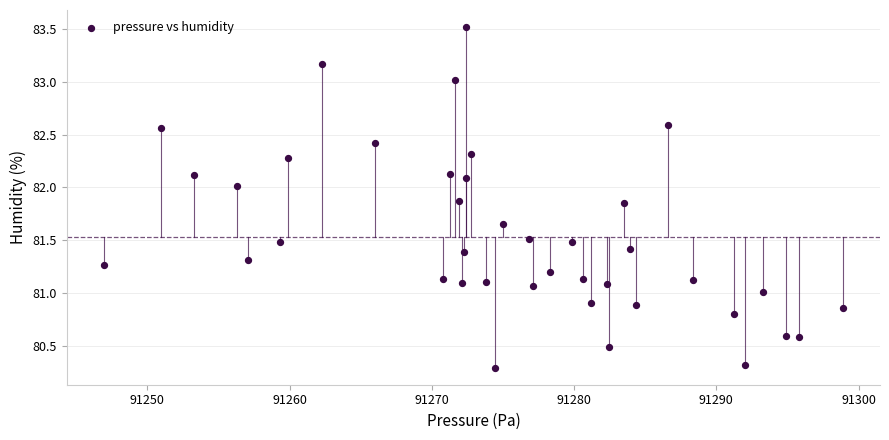

What is the range of X values (max minus min)?

52.0